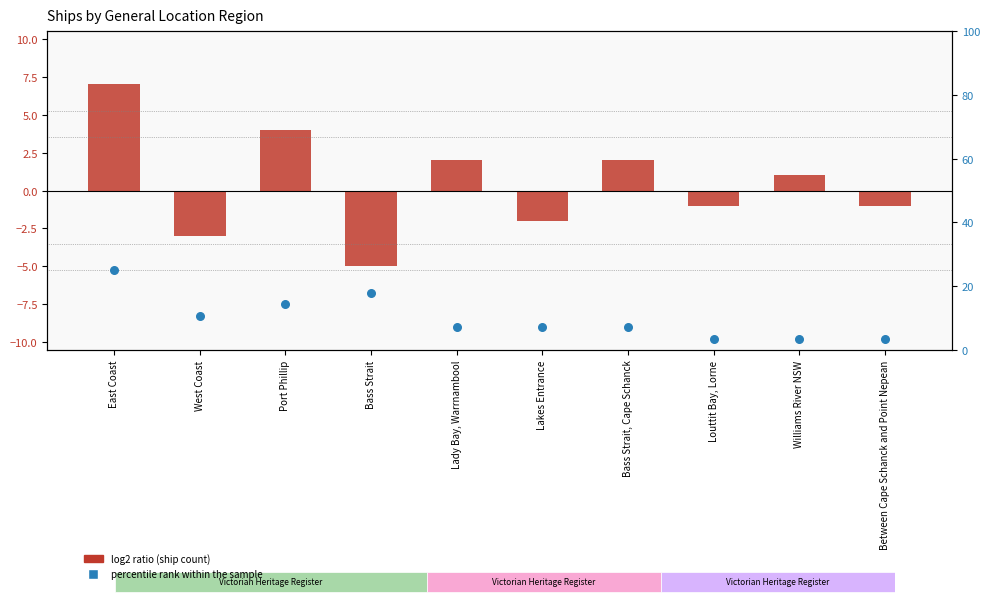

Which series reaches the minimum Y coordinate?

log2 ratio